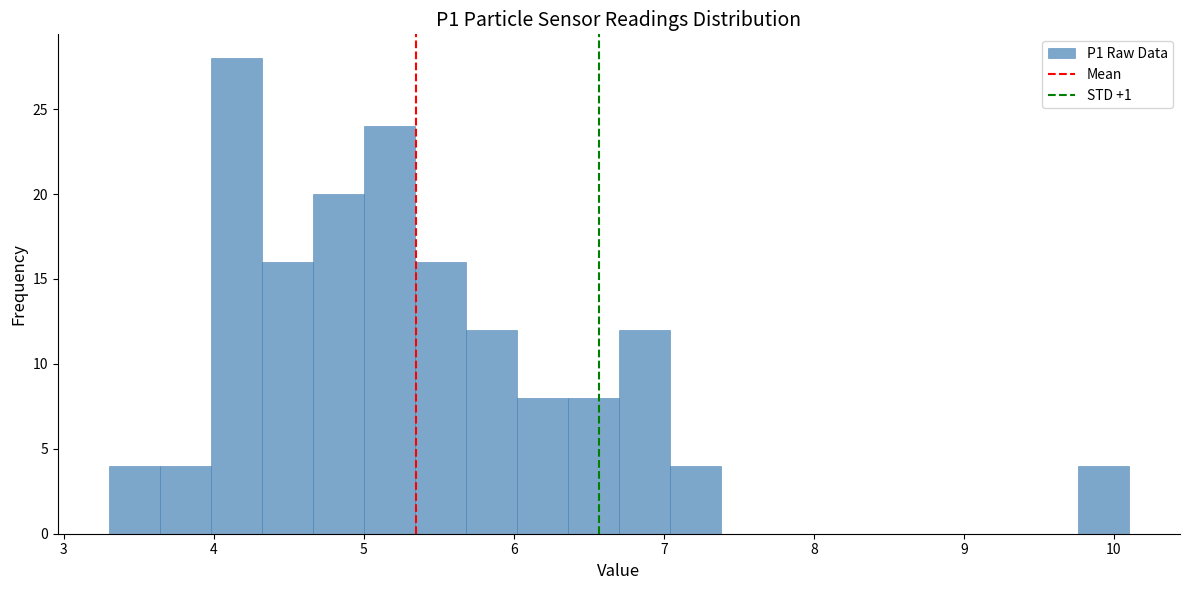

Read against the x-axis, roughly where is the centre of the tallest bar?

4.2